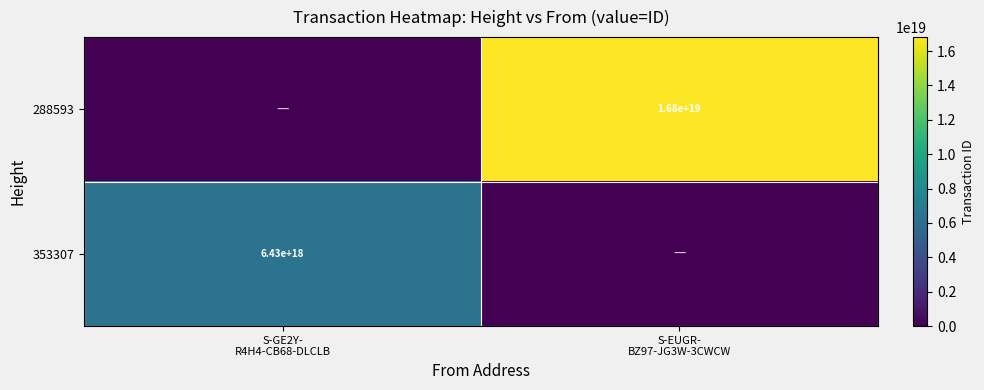

What is the sum of the 288593 values at S-EUGR- BZ97-JG3W-3CWCW and S-GE2Y- R4H4-CB68-DLCLB?

16814394365890447360